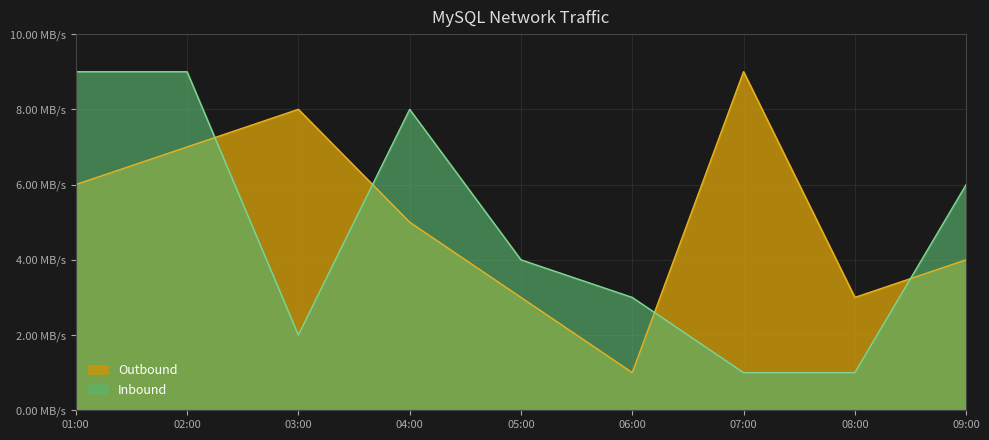

What is the approximate value of Inbound at 02:00?

9